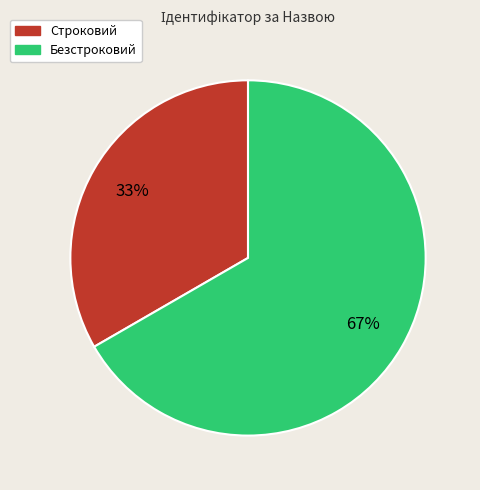

To the nearest percent, what is the combined percentage of Безстроковий and Строковий?

100%